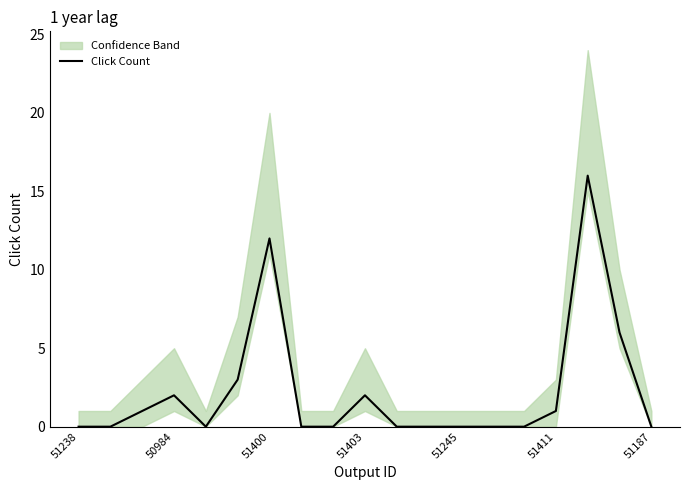

How many positive values are there?

8